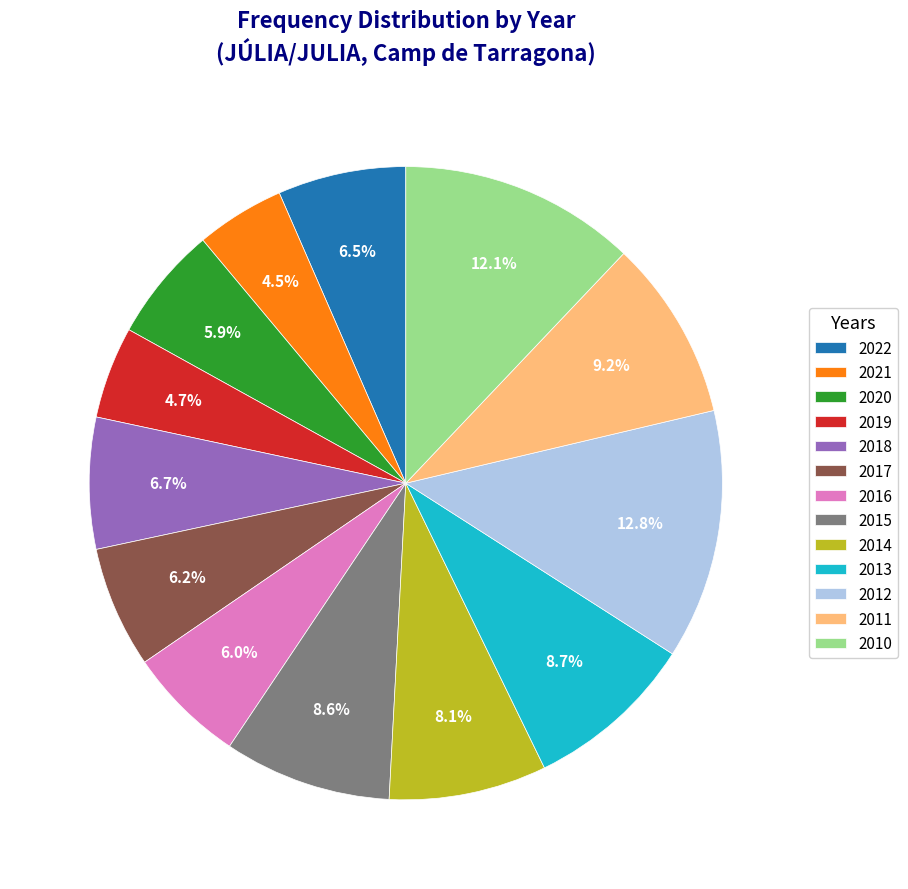

To the nearest percent, what is the combined percentage of 2010 and 2013?

21%